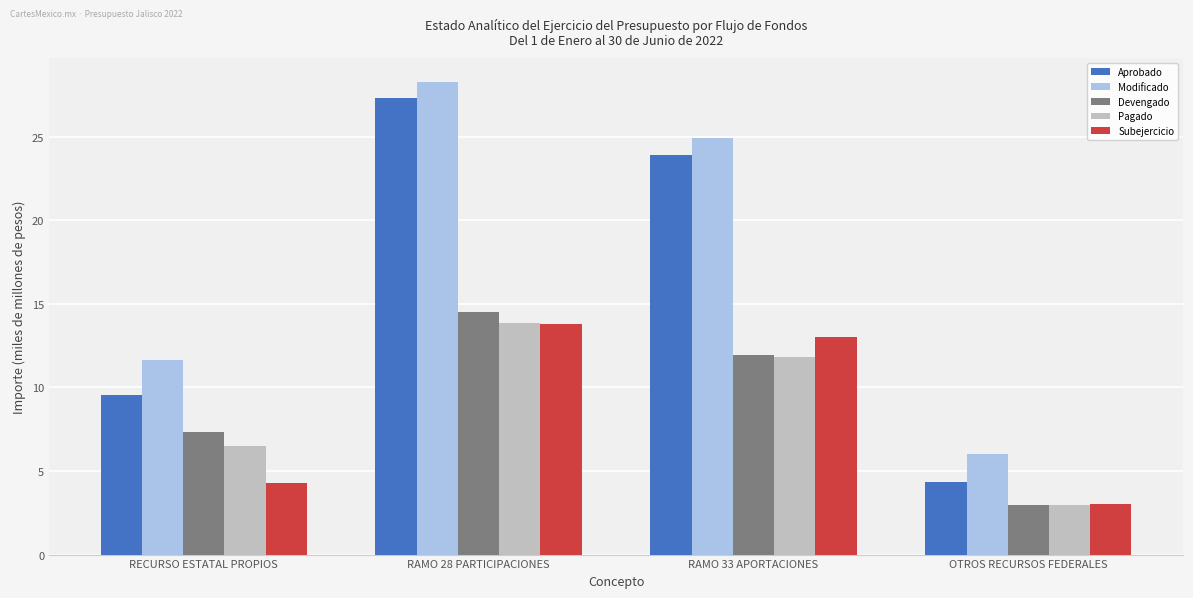

Is it true that Pagado equals 2.9 at OTROS RECURSOS FEDERALES?

True